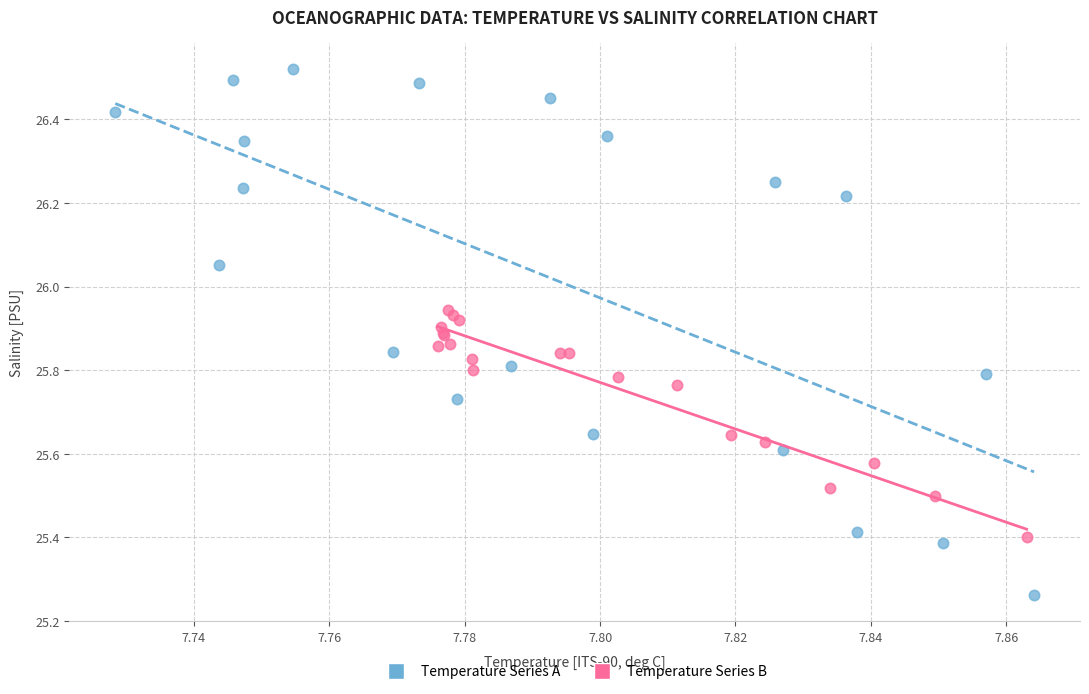

Which series reaches the maximum Y coordinate?

Temperature Series A